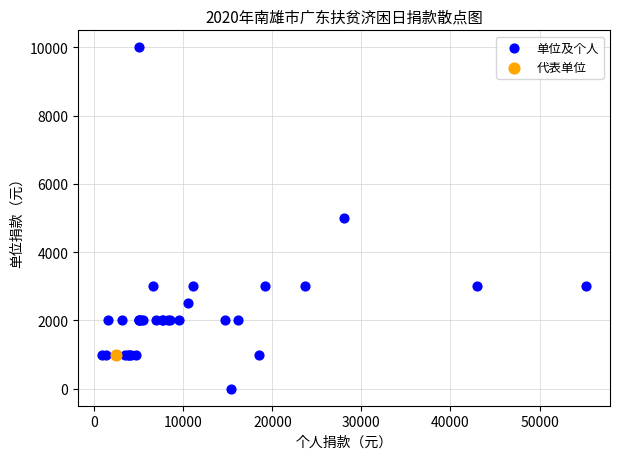

What are all the series names shown in the legend?

单位及个人, 代表单位